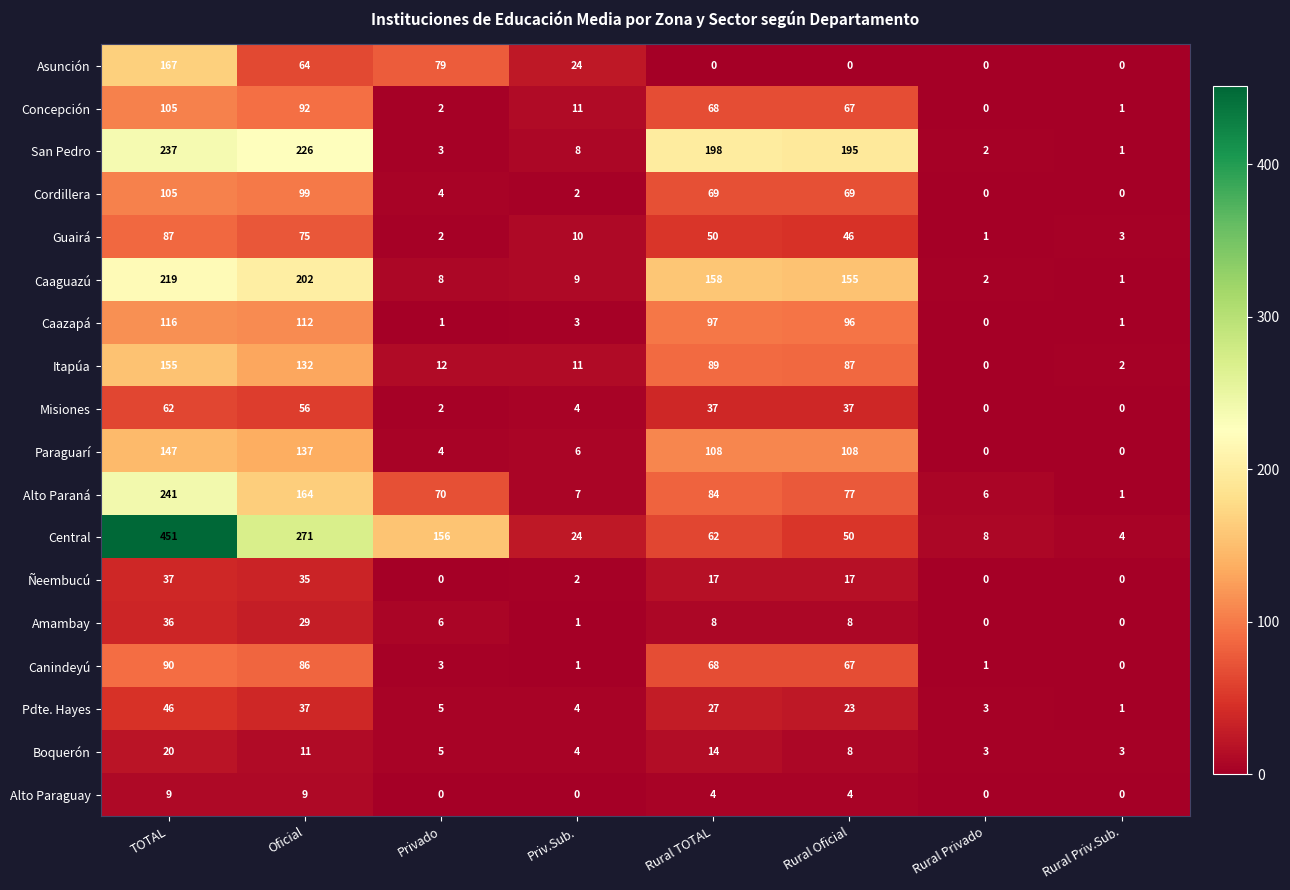

What is the approximate value of Central at Rural TOTAL?

62